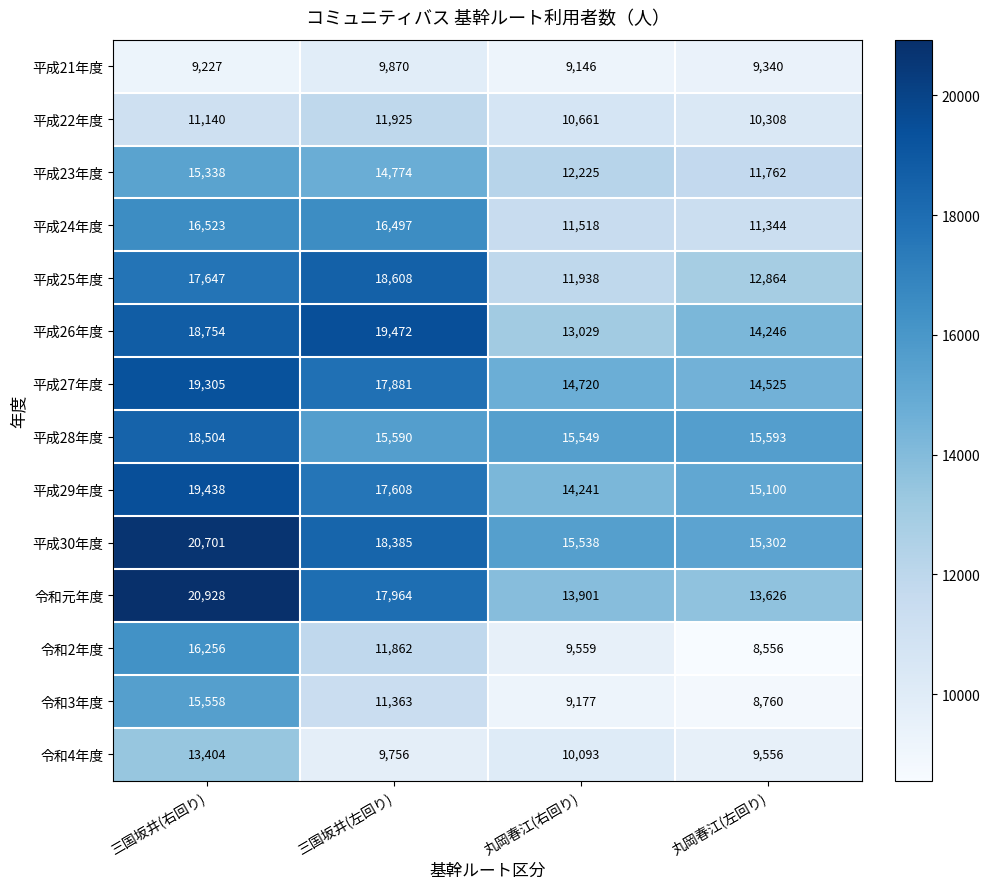

Which series has the widest spread of values?

令和2年度